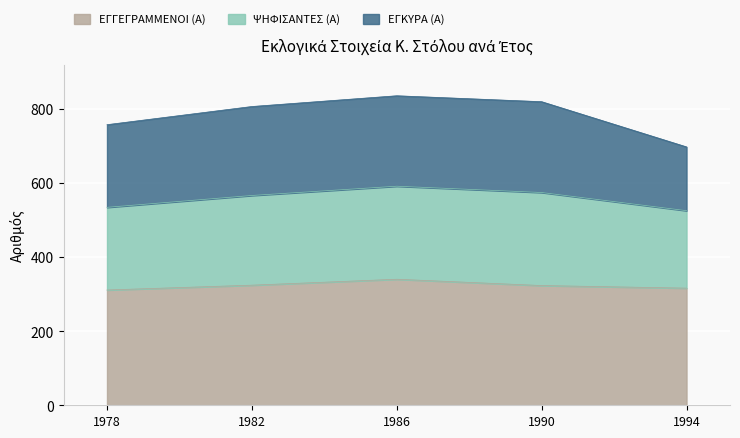

True or false: ΕΓΓΕΓΡΑΜΜΕΝΟΙ (Α) and ΨΗΦΙΣΑΝΤΕΣ (Α) intersect in this chart.

False